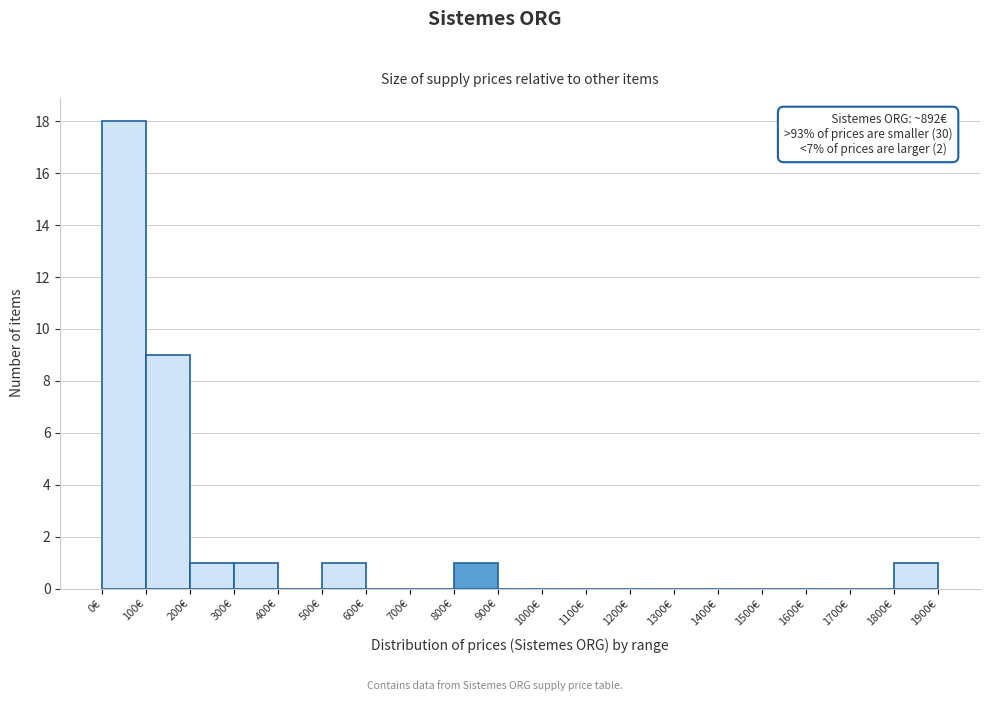

Over which range of the x-axis is the bar tallest?

0 to 100